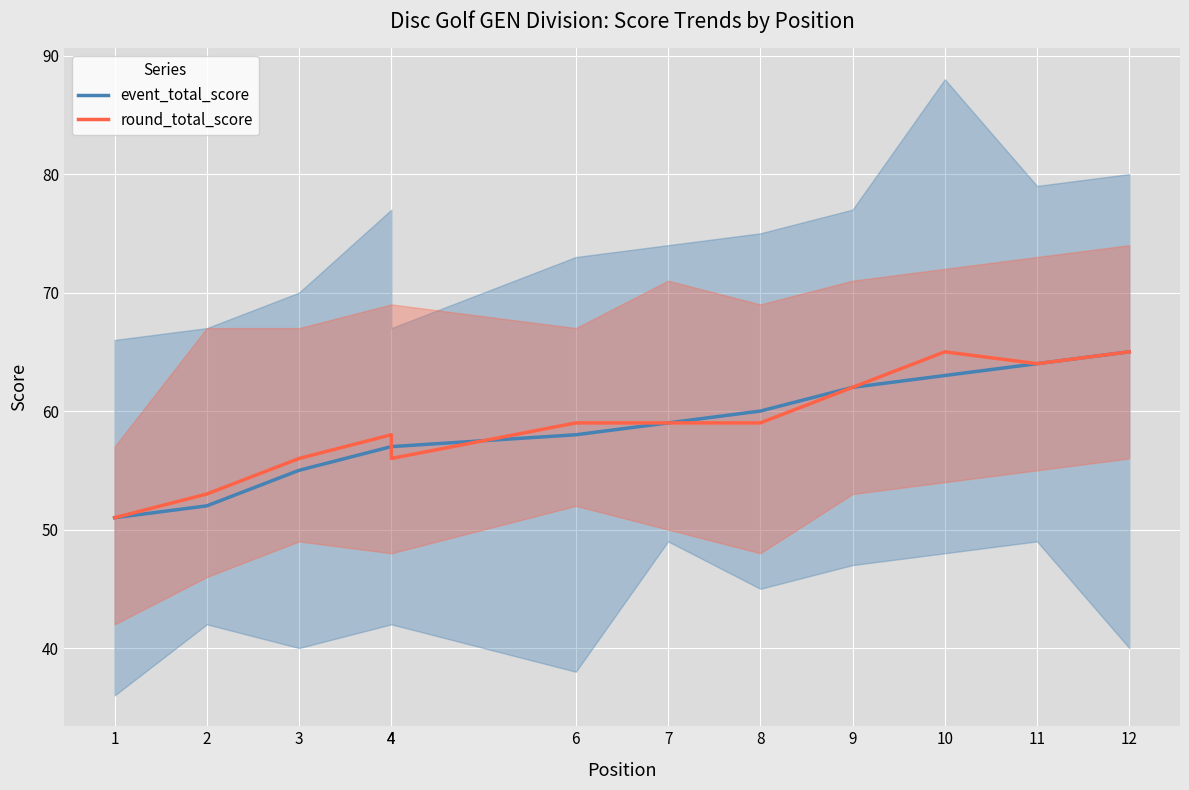

At which label does round_total_score first exceed 59?

9